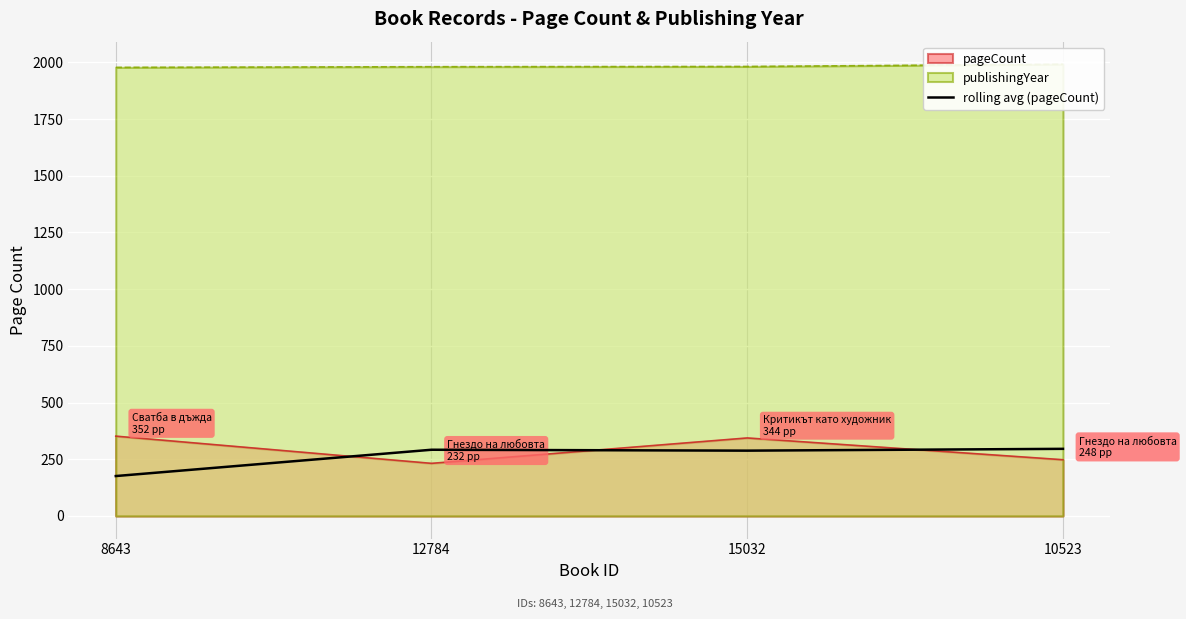

List the labels in order of value, smallest first.

8643, 15032, 12784, 10523